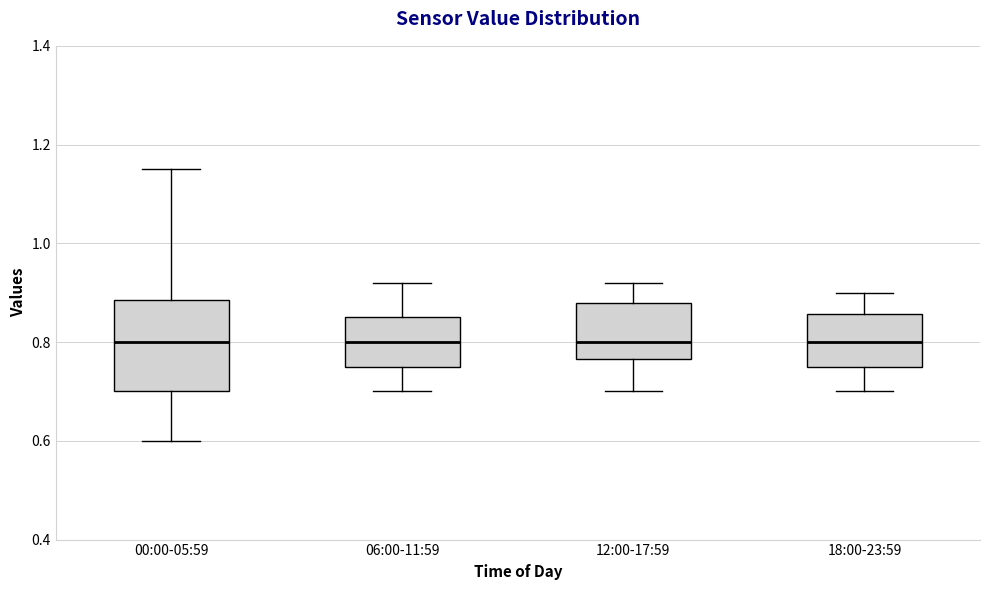

Where is the lower edge of the box for 06:00-11:59 on the y-axis? The values are not printed on the chart, so give them approximately, as read against the axis.

0.76